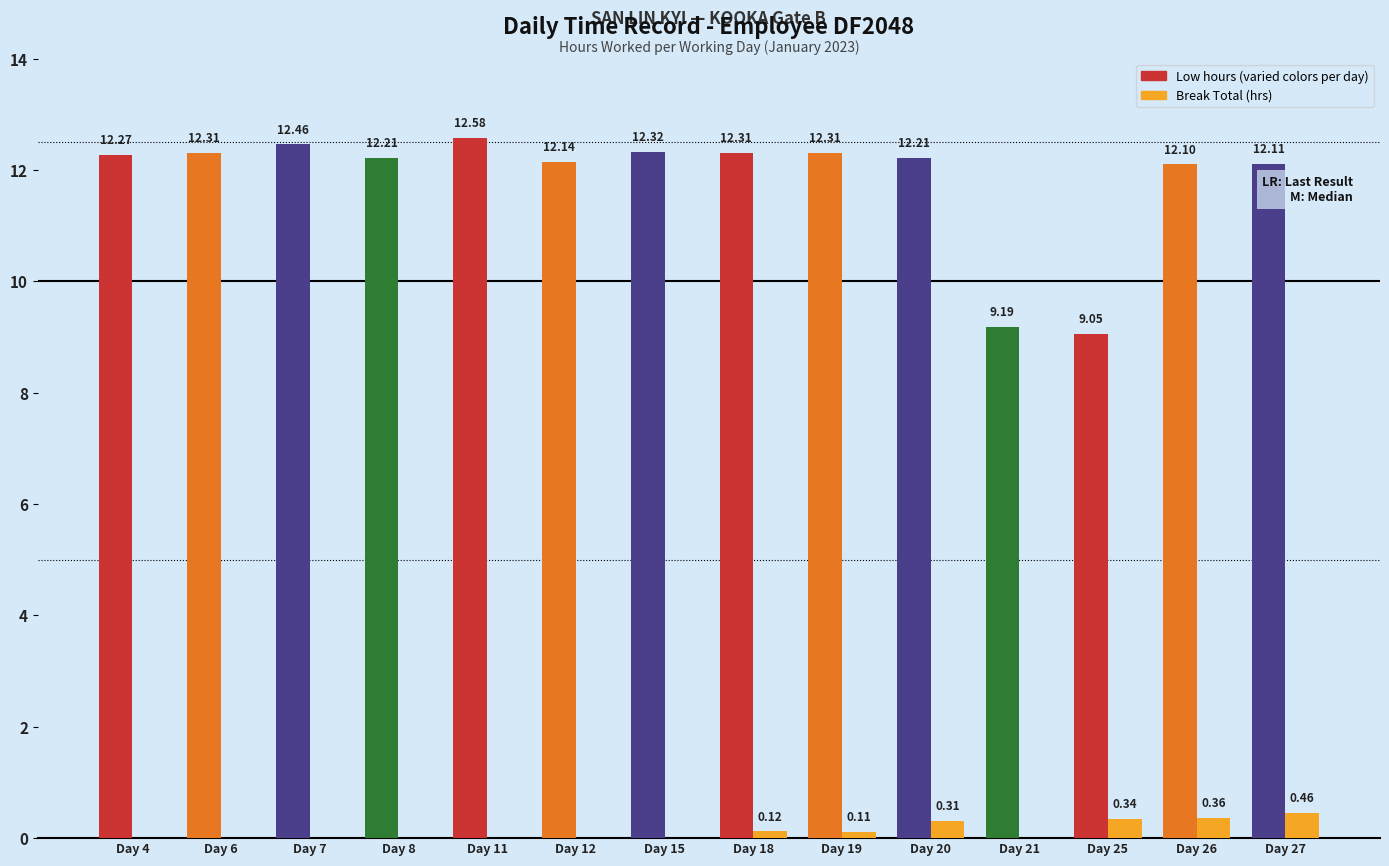

At which category is the sum across all series the highest?

Day 11